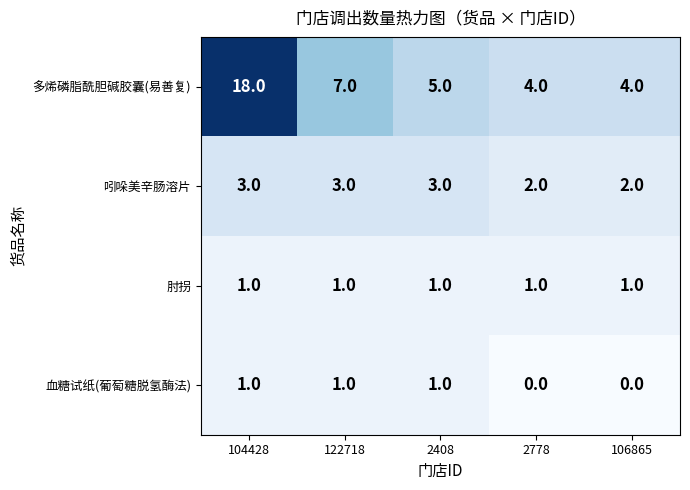

What is the sum of all 血糖试纸(葡萄糖脱氢酶法) values?

3